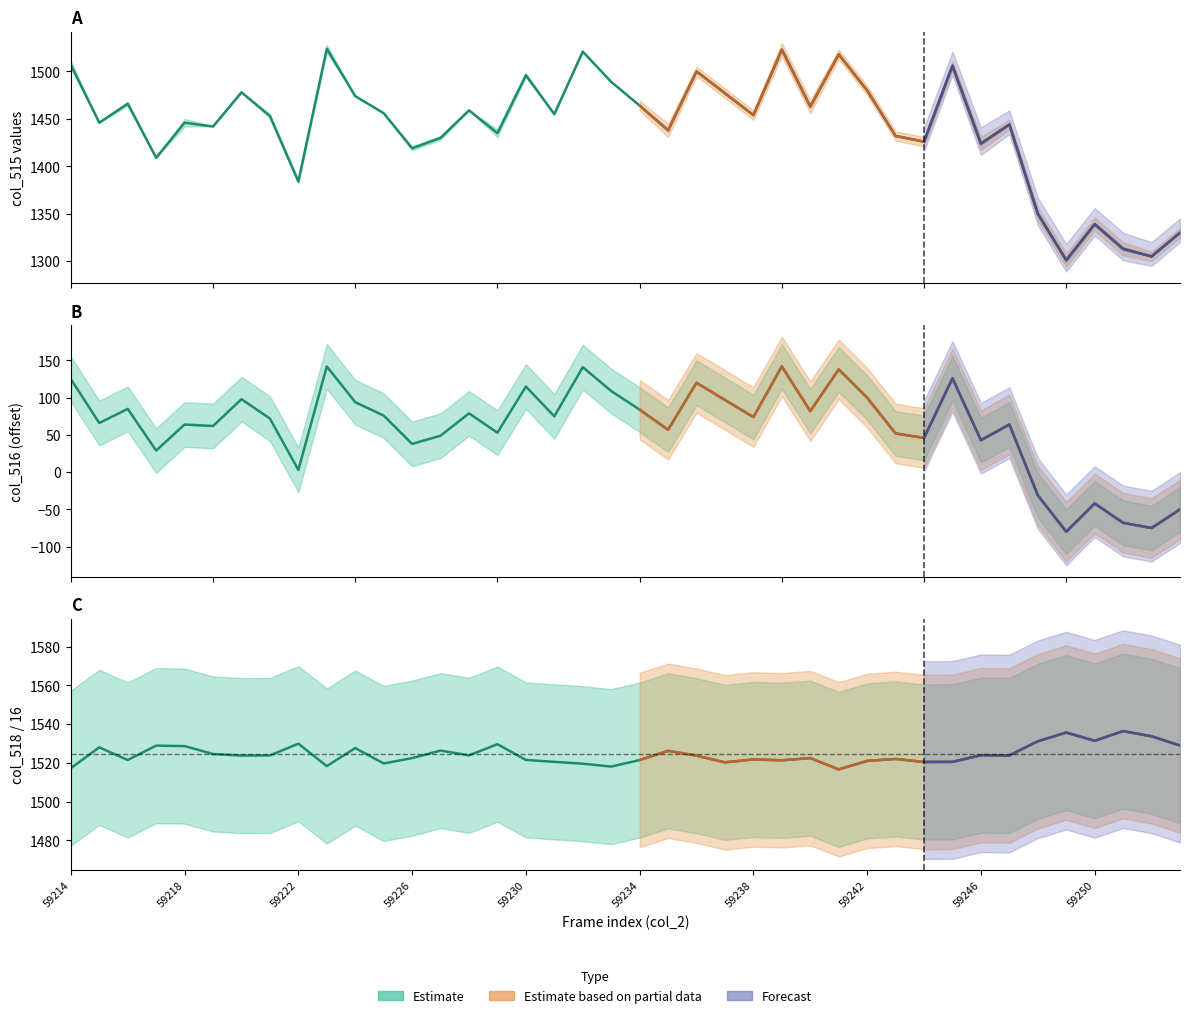

At which category does the chart reach its peak across all series?

59251